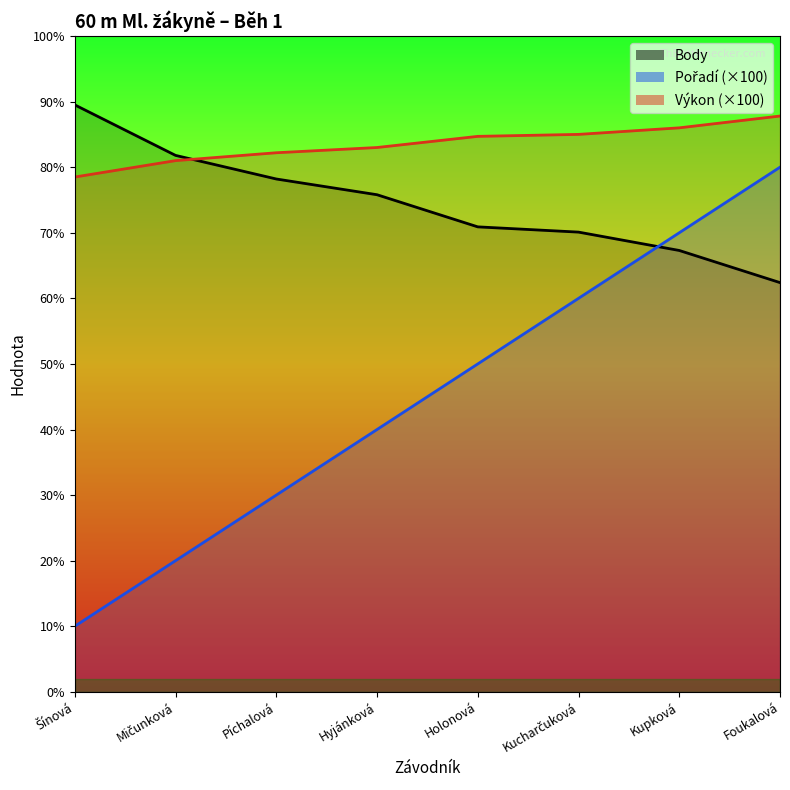

Between Foukalová and Kupková, which is larger?

Foukalová